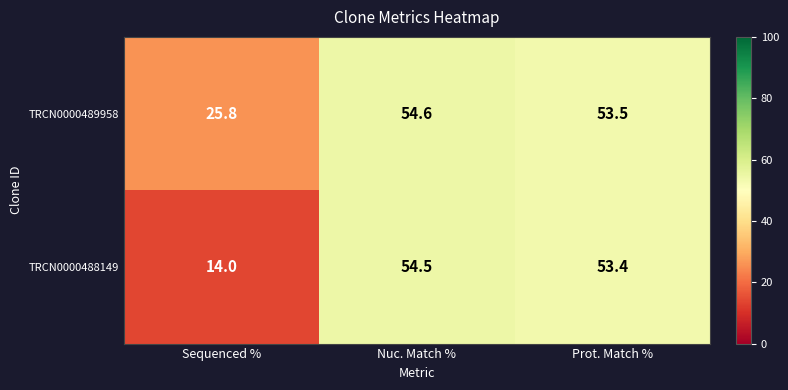

How many data points does each series have?

3